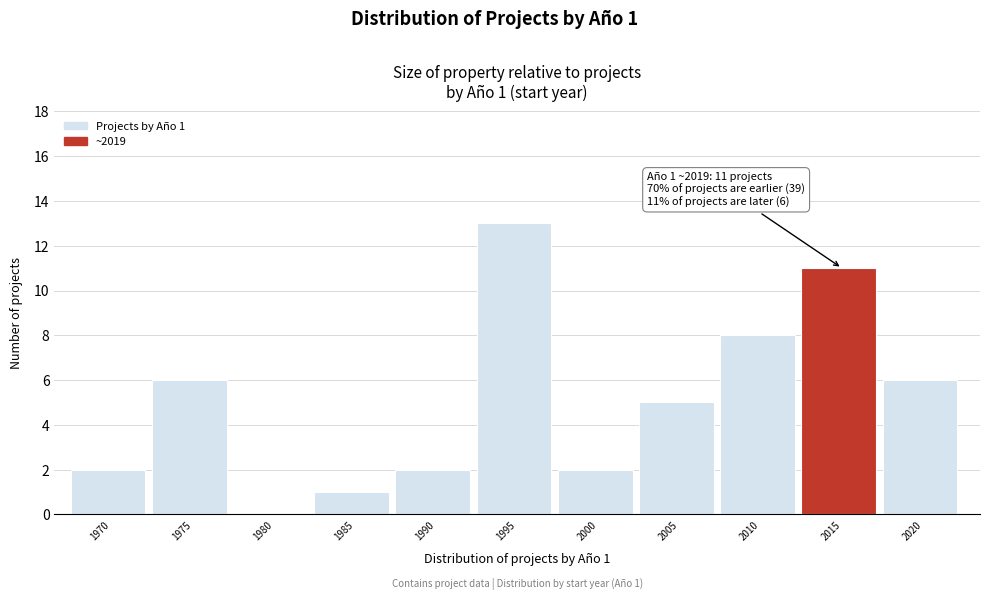

Reading left to right, extract all data points from this chart.

1970=2	1975=6	1980=0	1985=1	1990=2	1995=13	2000=2	2005=5	2010=8	2015=11	2020=6